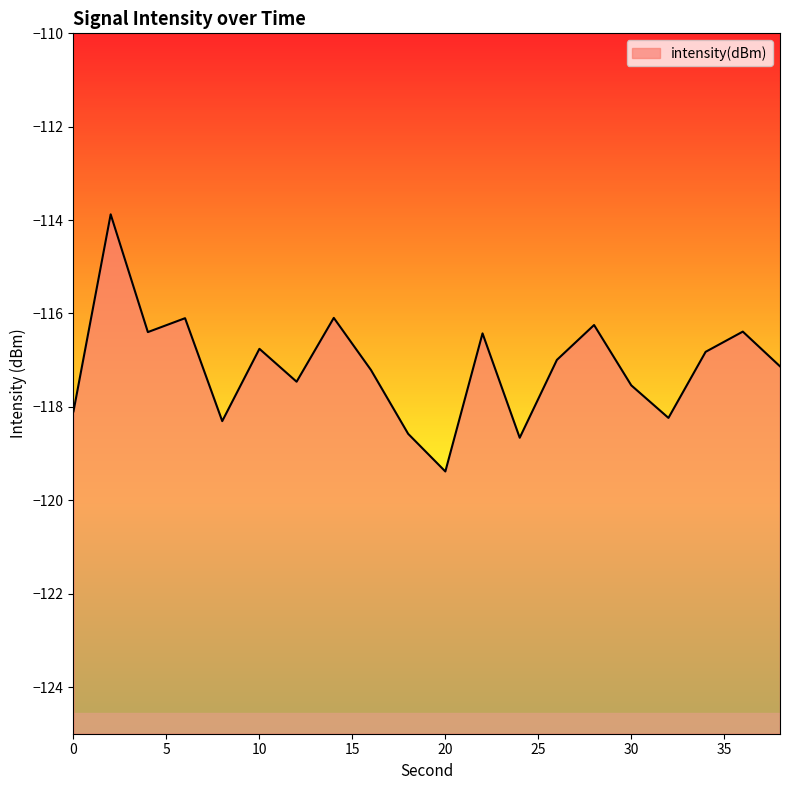

What is the difference between the maximum and minimum values?

5.5